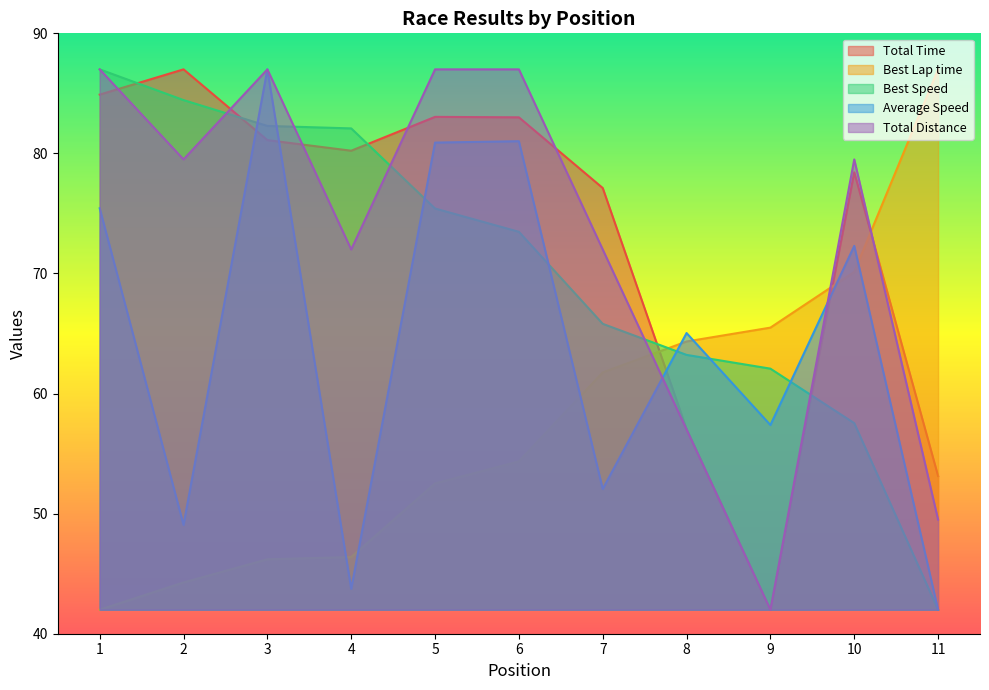

Where does the Best Lap time series first go above 54?

6